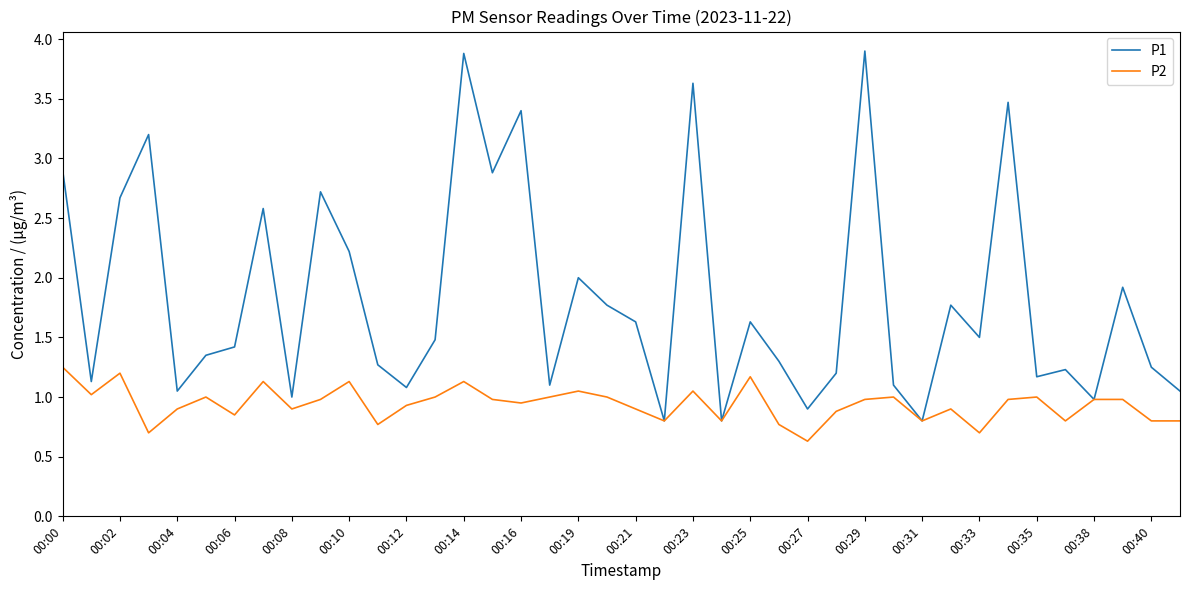

Rank the series by their average value, from highest to lowest.

P1, P2